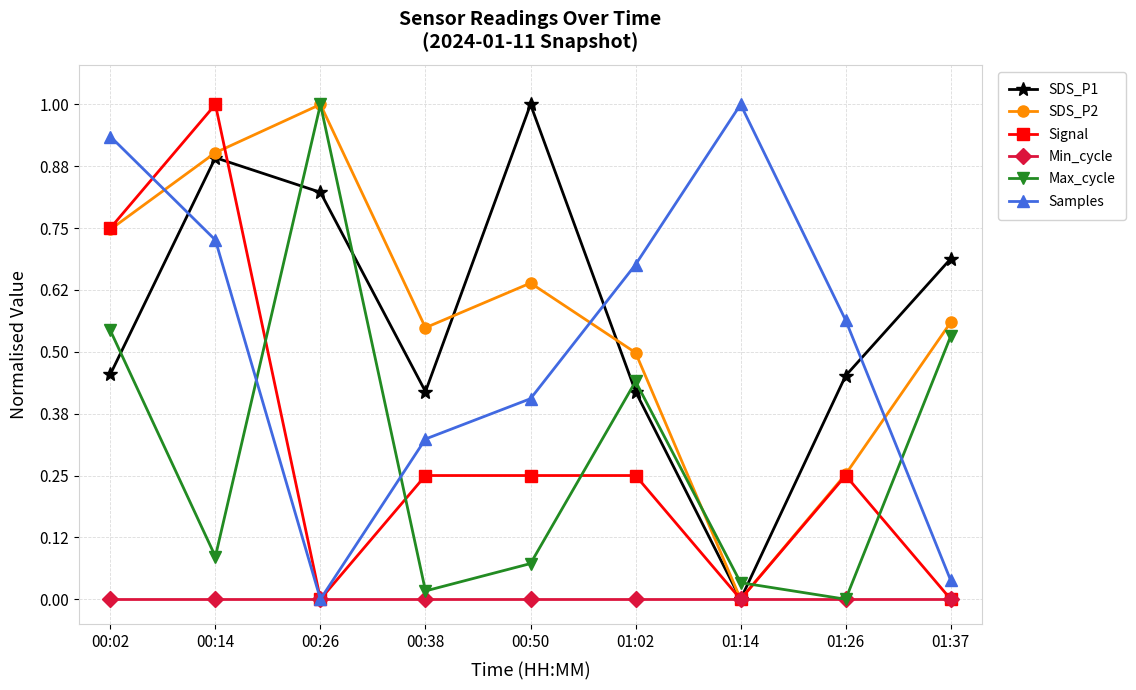

Which series changed the most between 00:50 and 01:02?

SDS_P1